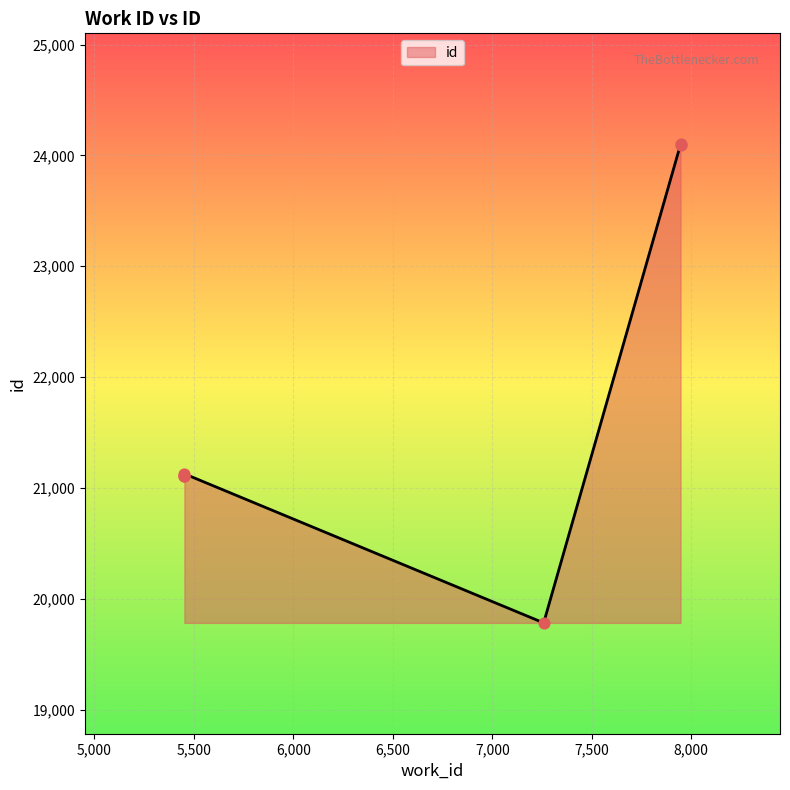

Approximately how many times larger is the value at 5452 compared to 7946?

0.9